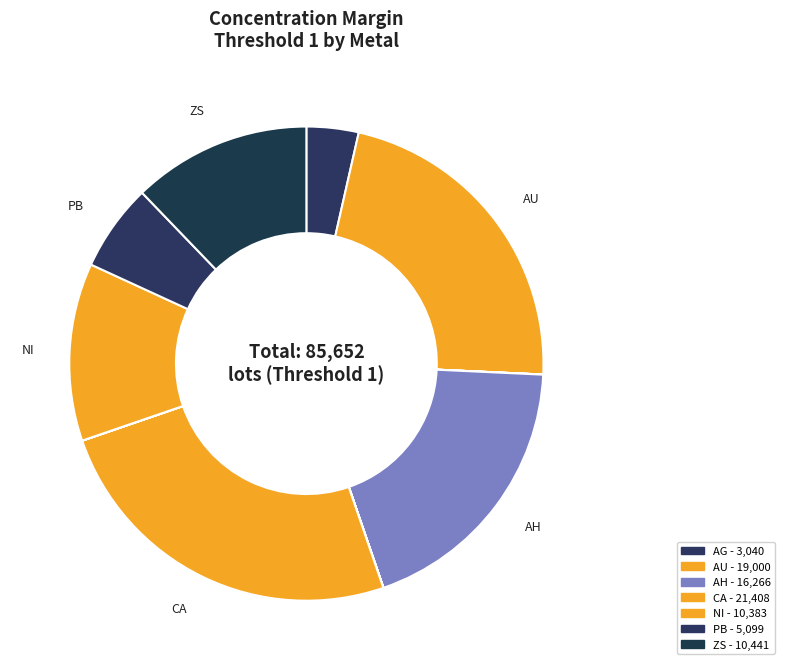

How many slices are in this pie chart?

15